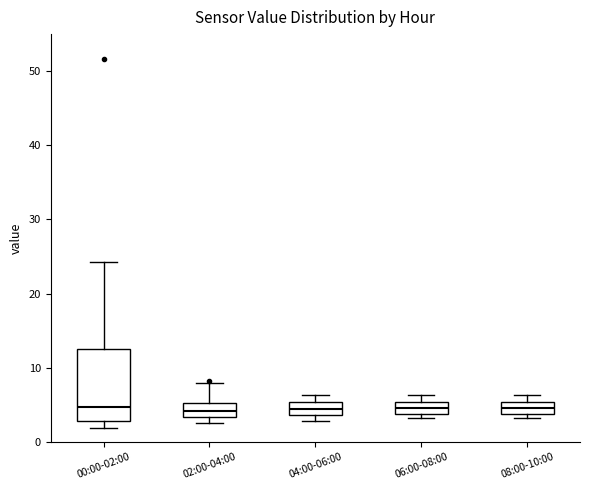

Reading left to right, transcribe this box plot: for each box, give where its median line is, the range the box spans, and where its two whiskers end, as read against the y-axis. The values are not printed on the chart, so give them approximately, as read against the axis.

00:00-02:00: median 5, box 3 to 13, whiskers 2 to 24
02:00-04:00: median 4, box 3 to 5, whiskers 3 (just below the box's lower edge) to 8
04:00-06:00: median 4 (inside the box), box 4 to 5, whiskers 3 to 6
06:00-08:00: median 5 (inside the box), box 4 to 5, whiskers 3 to 6
08:00-10:00: median 5 (inside the box), box 4 to 5, whiskers 3 to 6